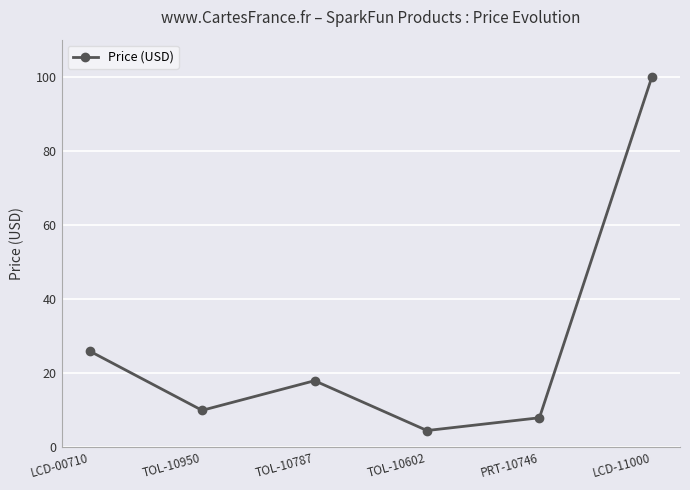

What is the ratio of the value at PRT-10746 to the value at TOL-10787?

0.4